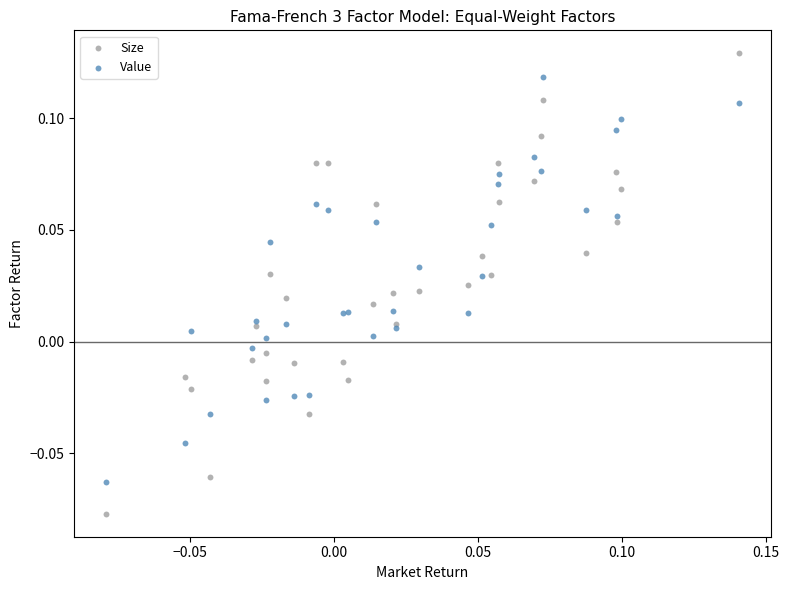

Which series has the widest spread of Y values?

Size